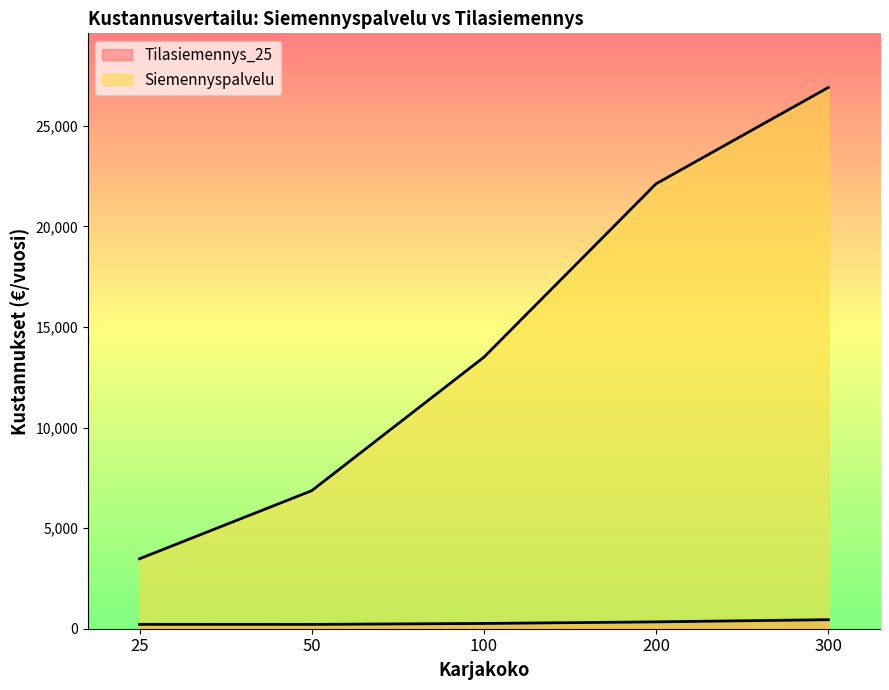

What is the smallest value displayed?

216.0